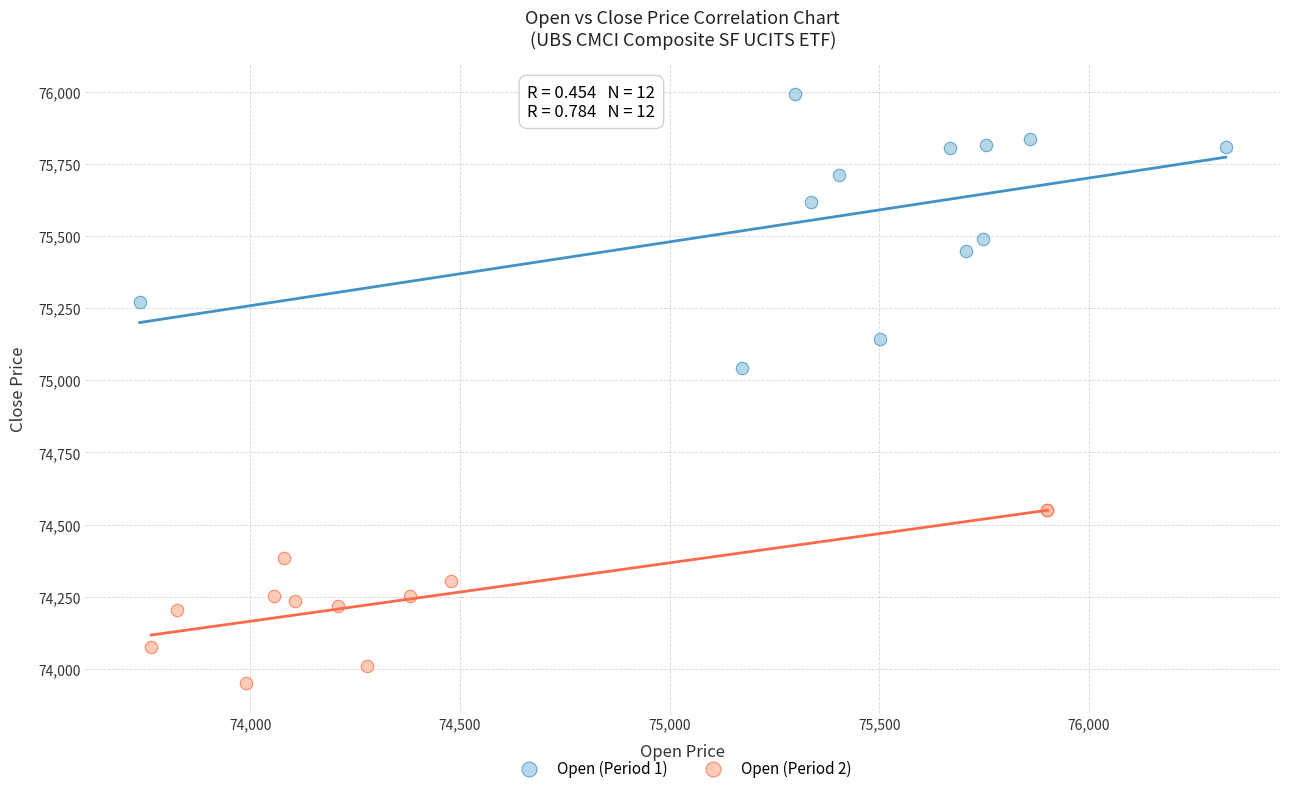

Which series contains the highest Y value?

Open (Period 1)